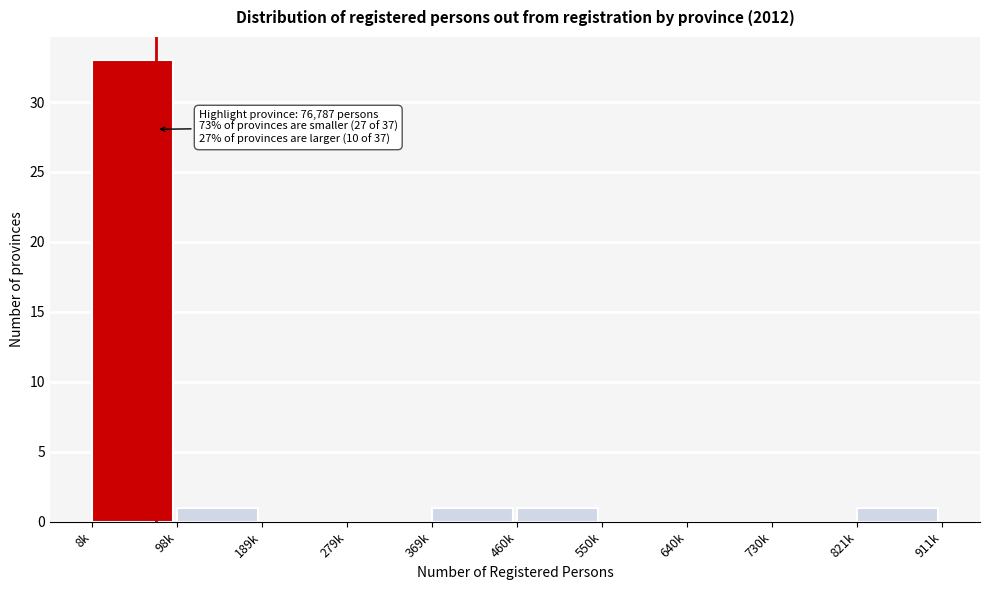

Reading right to left, what are all the values shown in this chart?

821k=1	730k=0	640k=0	550k=0	460k=1	369k=1	279k=0	189k=0	98k=1	8k=33